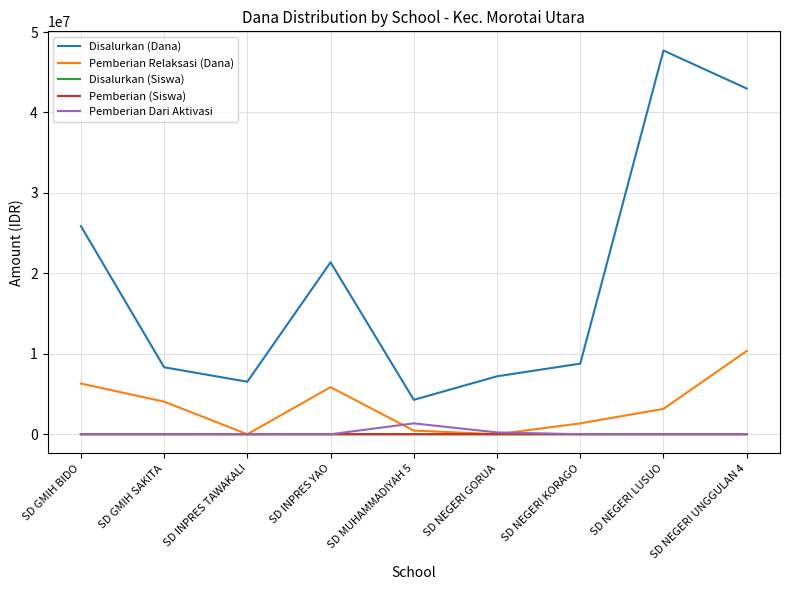

Between SD GMIH BIDO and SD NEGERI KORAGO, which series saw the biggest shift?

Disalurkan (Dana)